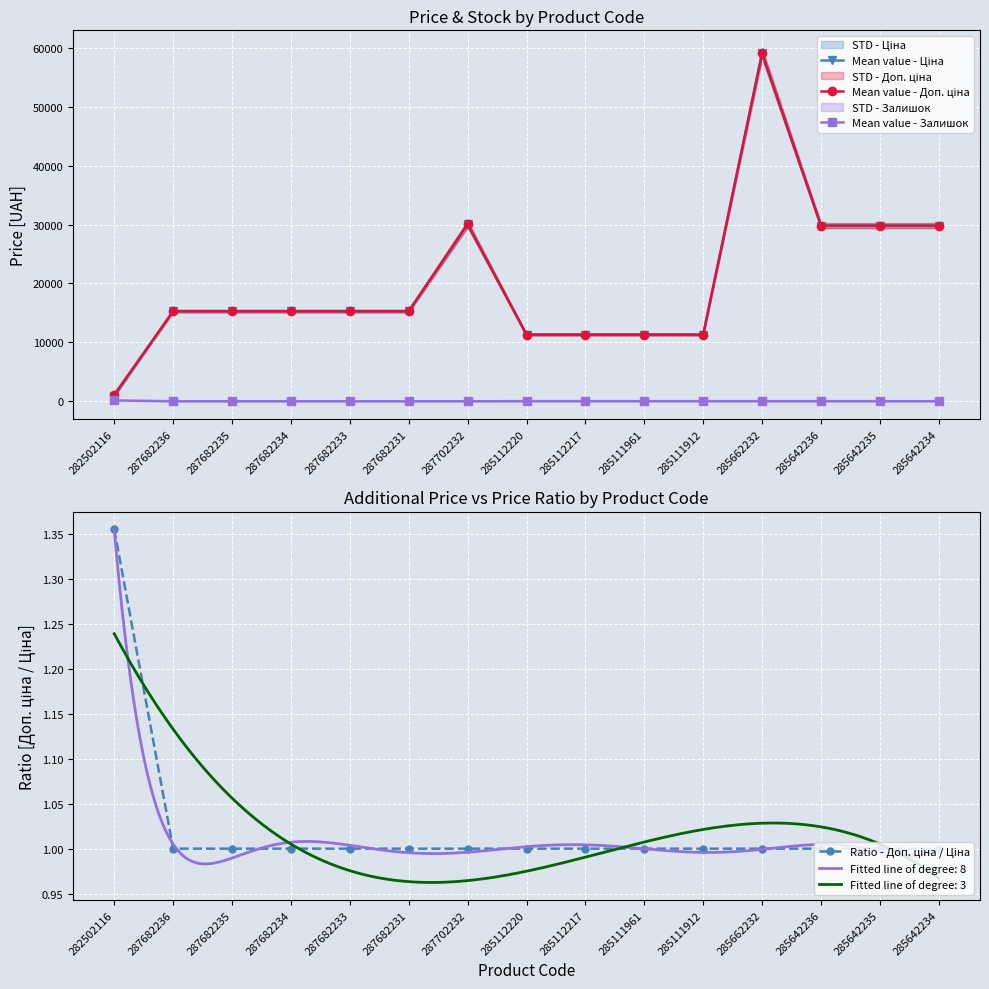

True or false: Mean value - Доп. ціна and Mean value - Залишок cross at least once.

False